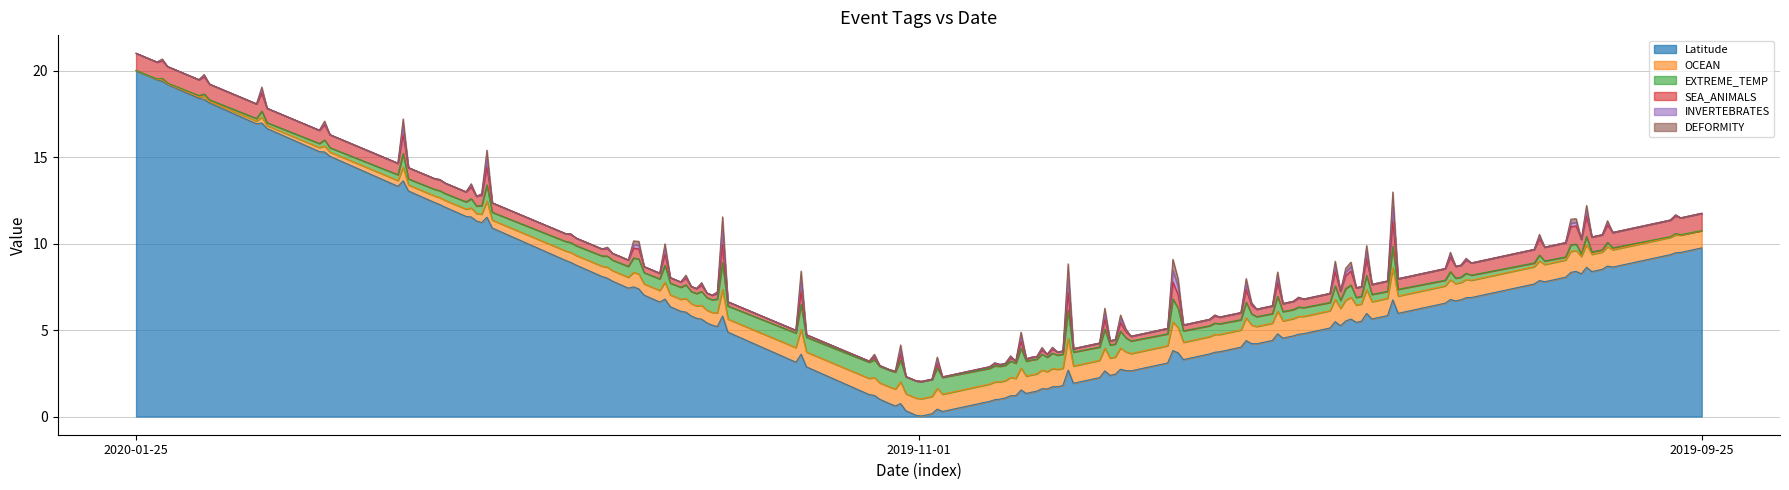

Count the number of categories in the chart.

3